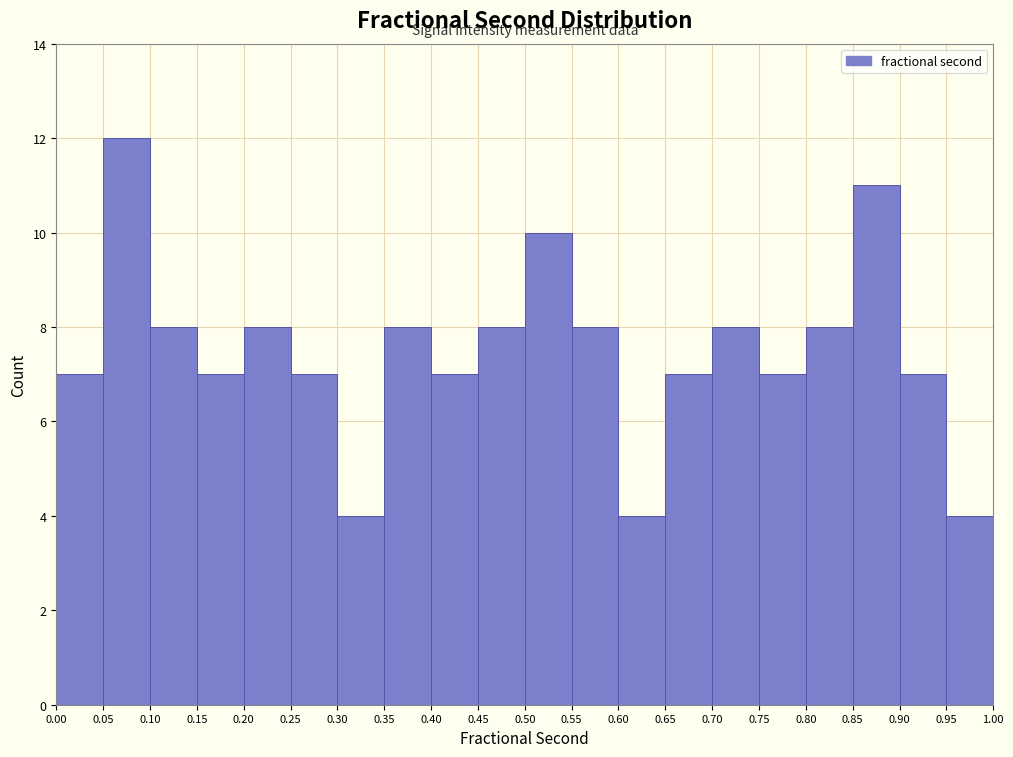

Over which range of the x-axis is the bar tallest?

0.05 to 0.10